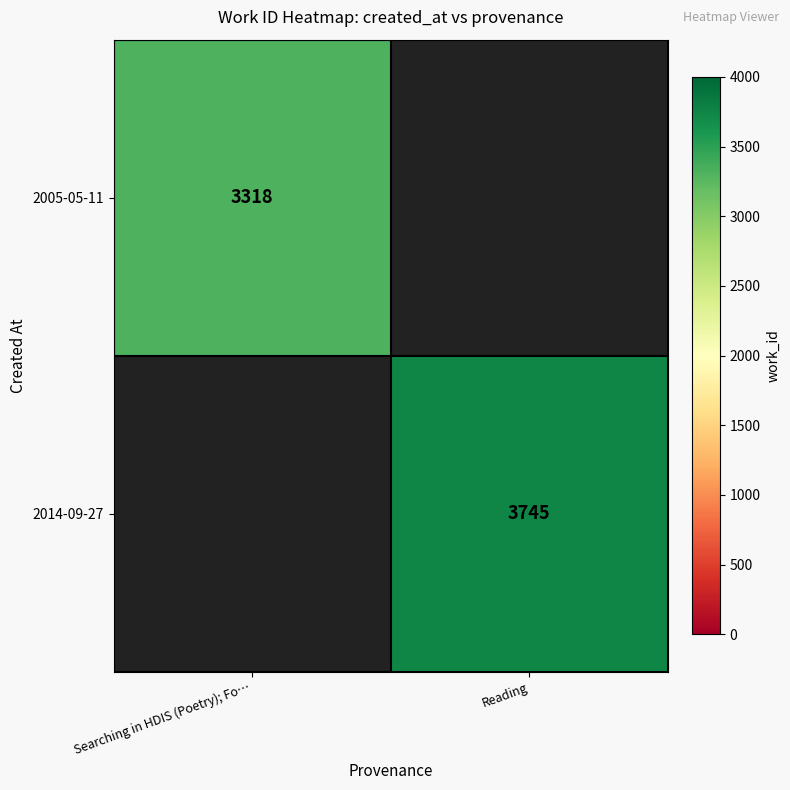

Which category has the lowest value across all series?

Searching in HDIS (Poetry); Fo…